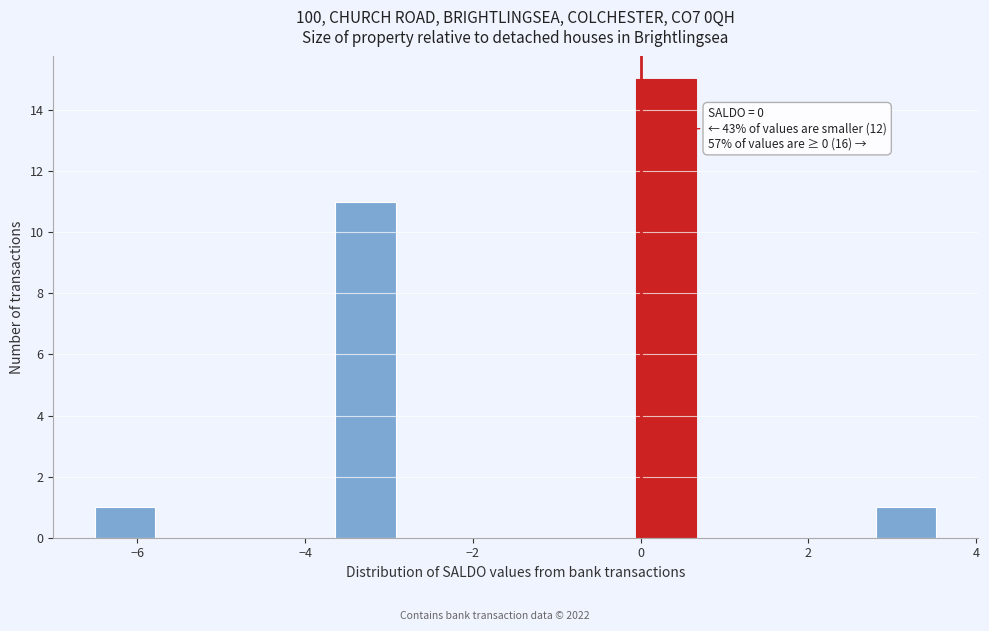

Around what value on the x-axis is the tallest bar? Give the approximate position of its centre, as read against the axis.

0.2